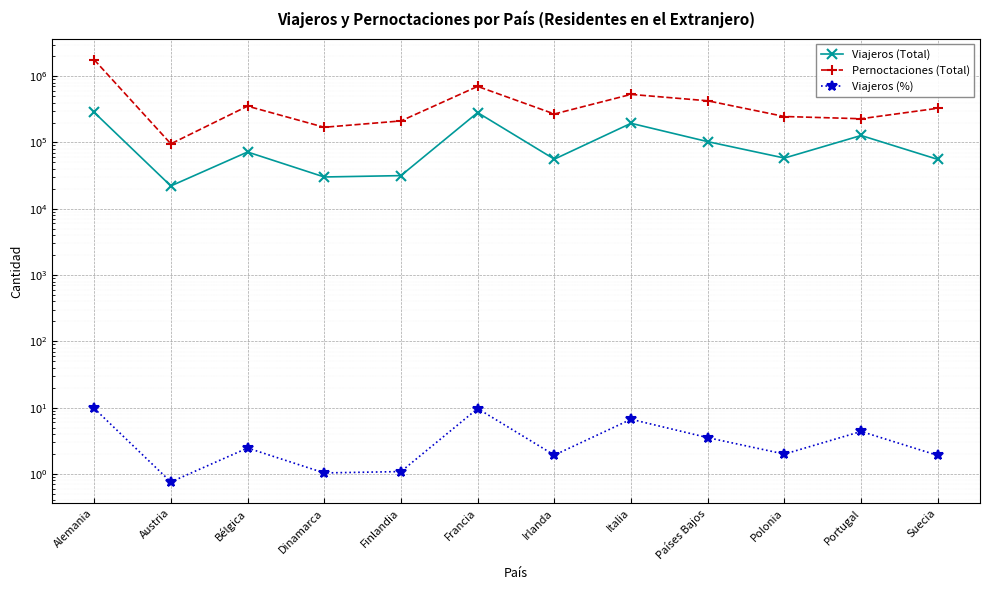

Does the chart display data point markers on the line(s)?

Yes